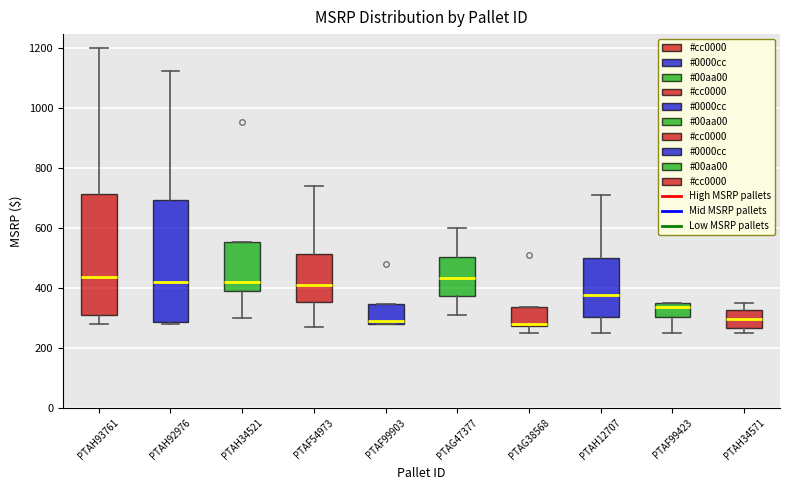

Where does the upper whisker of the box for PTAG47377 end on the y-axis? The values are not printed on the chart, so give them approximately, as read against the axis.

600